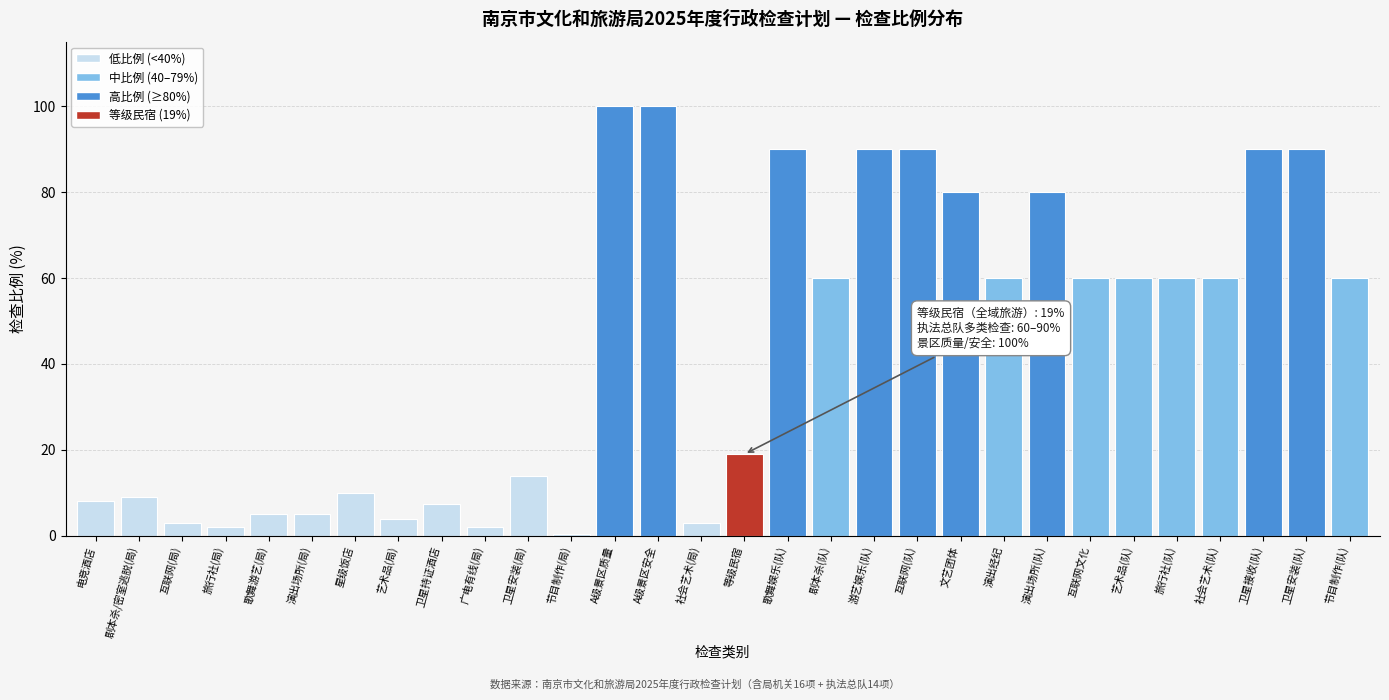

Reading left to right, list all the values displayed in this chart.

电竞酒店=8.0	剧本杀/密室逃脱(局)=9.0	互联网(局)=3.0	旅行社(局)=2.0	歌舞游艺(局)=5.0	演出场所(局)=5.0	星级饭店=10.0	艺术品(局)=4.0	卫星持证酒店=7.3	广电有线(局)=2.0	卫星安装(局)=14.0	节目制作(局)=0.4	A级景区质量=100.0	A级景区安全=100.0	社会艺术(局)=3.0	等级民宿=19.0	歌舞娱乐(队)=90.0	剧本杀(队)=60.0	游艺娱乐(队)=90.0	互联网(队)=90.0	文艺团体=80.0	演出经纪=60.0	演出场所(队)=80.0	互联网文化=60.0	艺术品(队)=60.0	旅行社(队)=60.0	社会艺术(队)=60.0	卫星接收(队)=90.0	卫星安装(队)=90.0	节目制作(队)=60.0